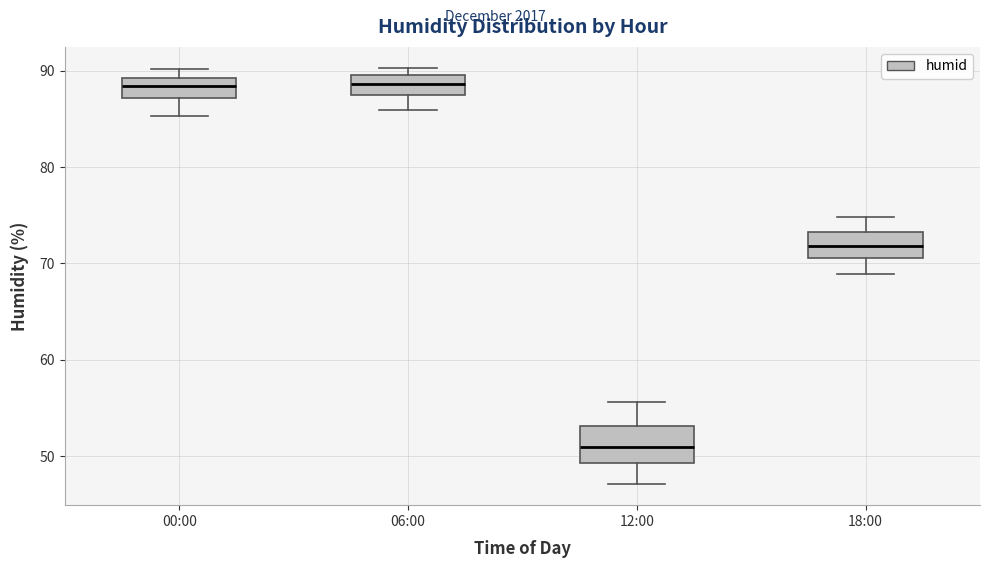

Where is the lower edge of the box for 06:00 on the y-axis? The values are not printed on the chart, so give them approximately, as read against the axis.

87